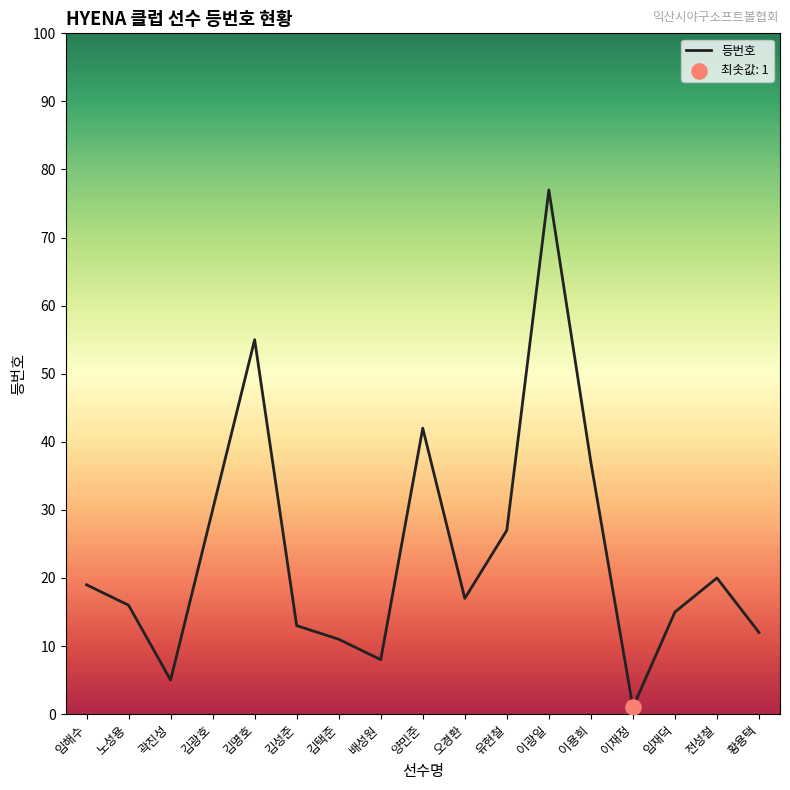

What is the change in value from 김명호 to 이용희?

-18